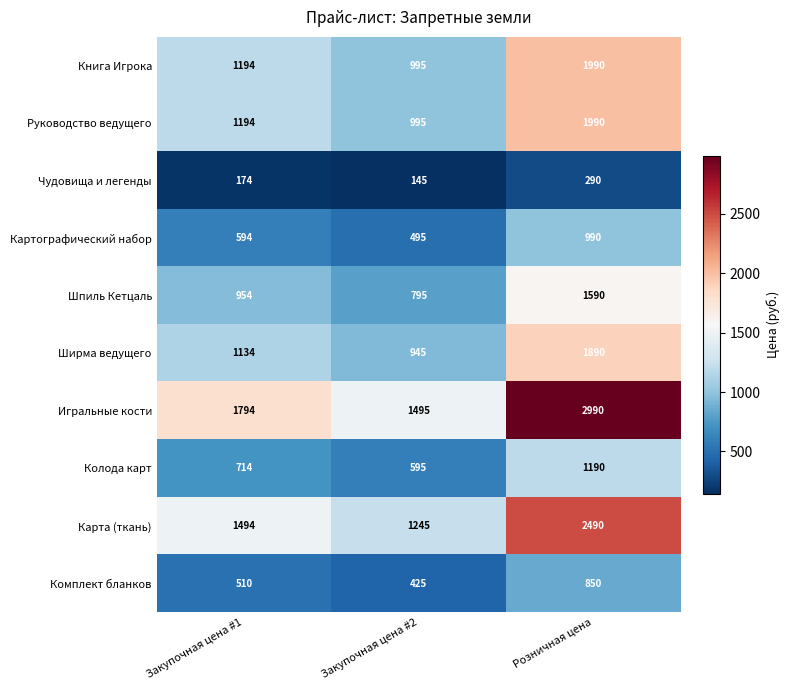

What is the maximum value shown in the chart?

2990